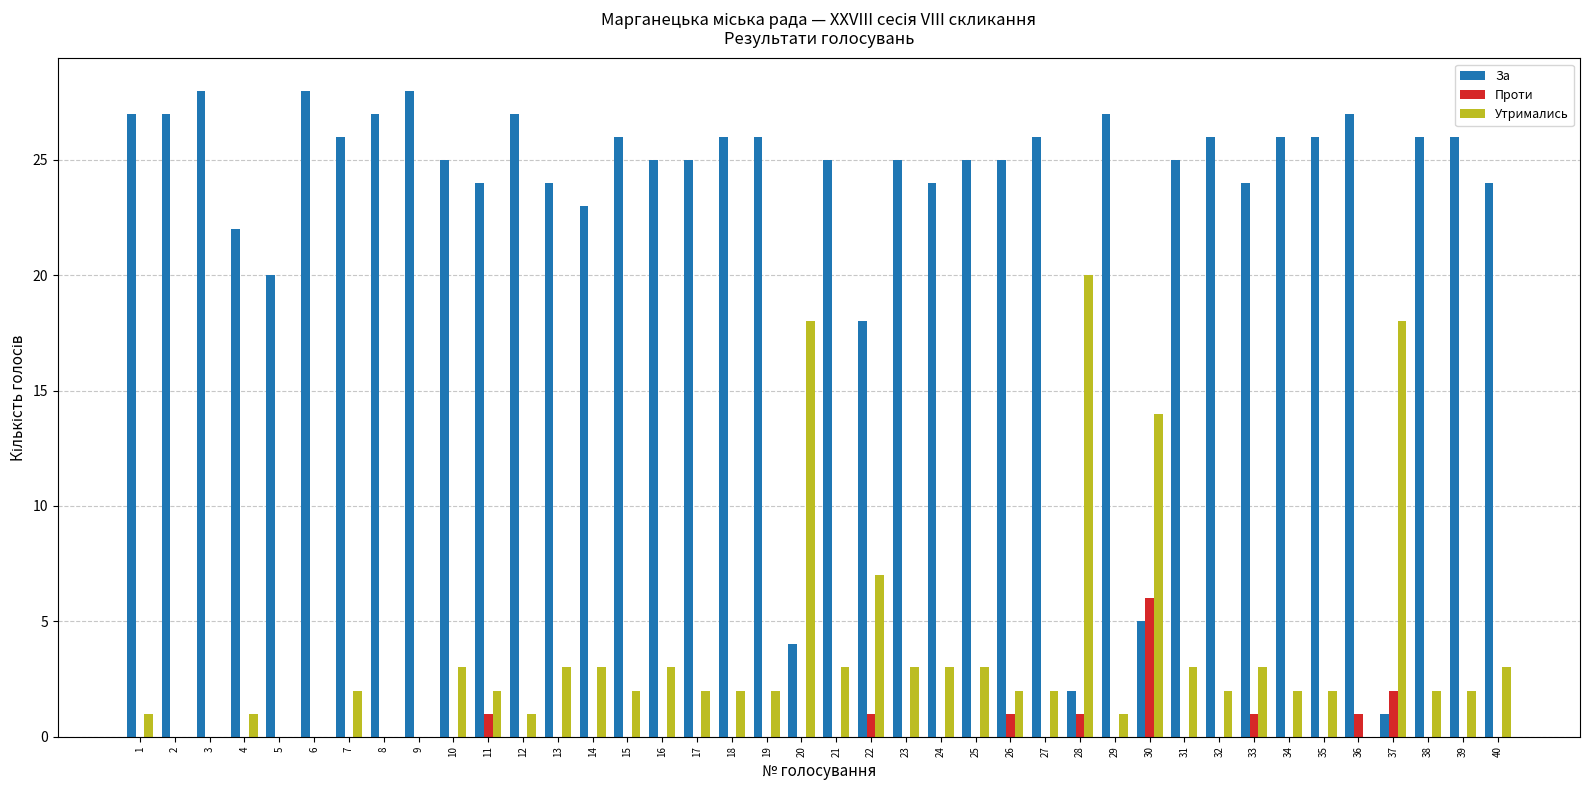

Which series has the largest range (max minus min)?

За